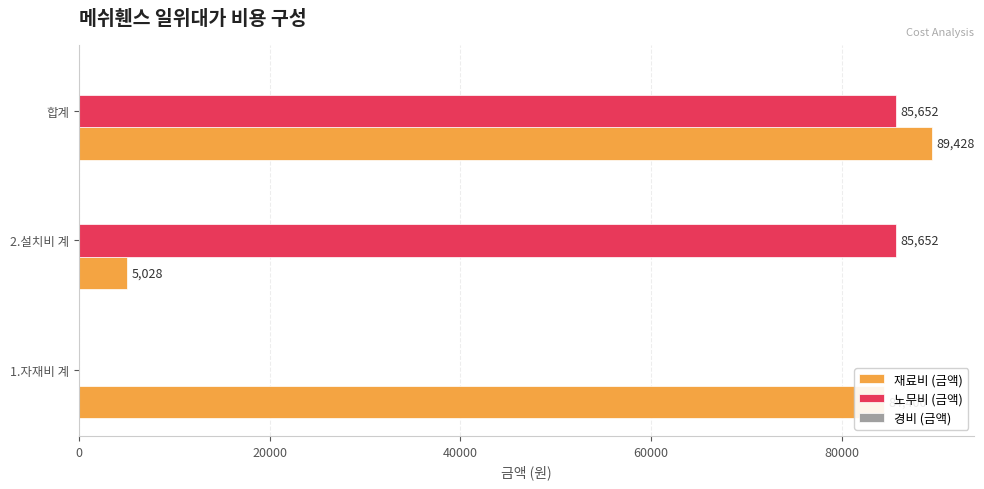

What is the maximum value shown in the chart?

89428